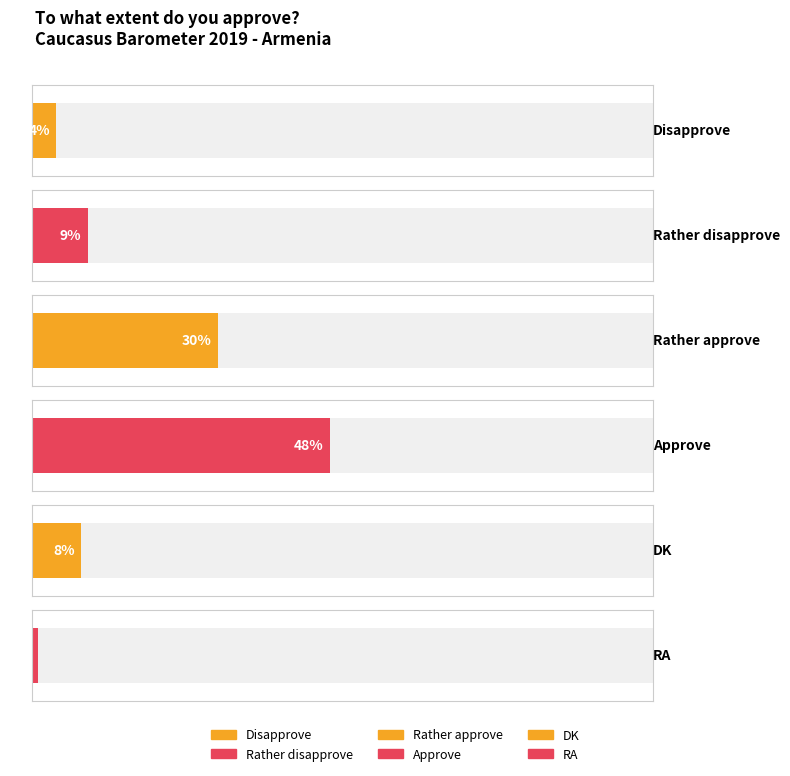

Between Rather disapprove and Disapprove, which is larger?

Rather disapprove